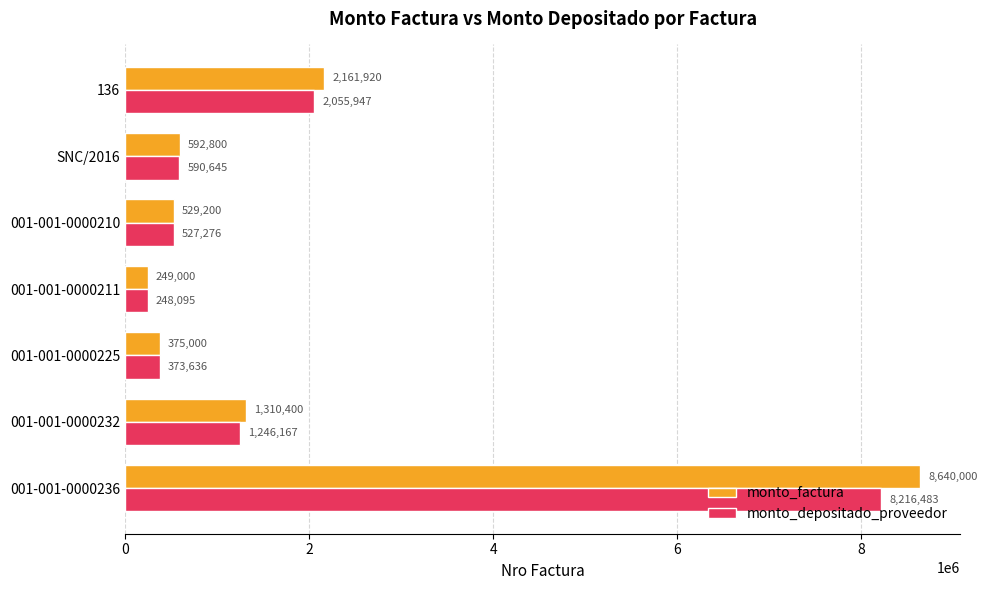

What are all the series names shown in the legend?

monto_factura, monto_depositado_proveedor